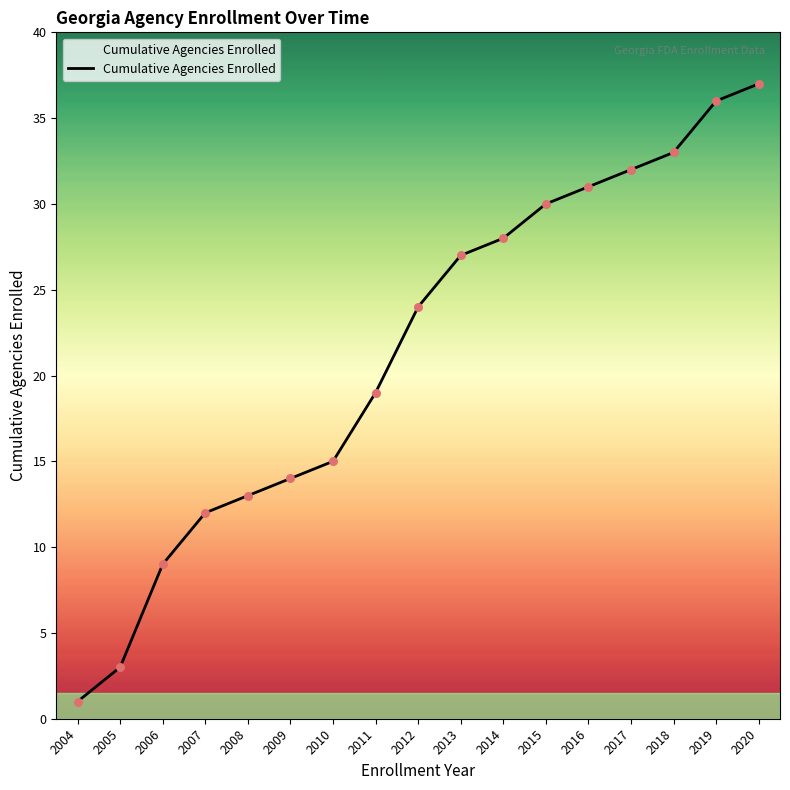

Approximately how many times larger is the value at 2013 compared to 2012?

1.1